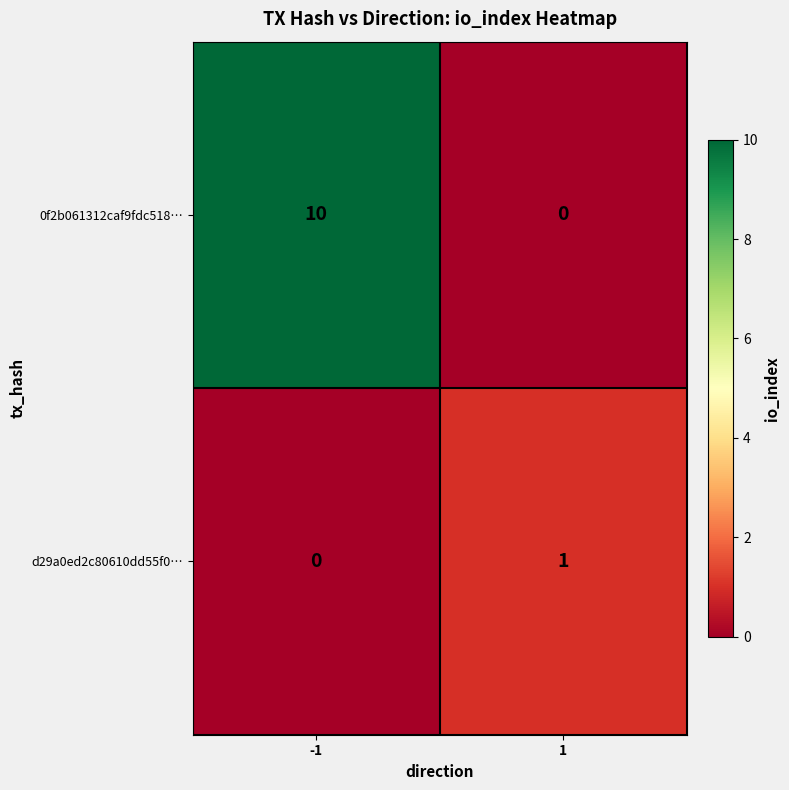

How many categories are shown in the chart?

2